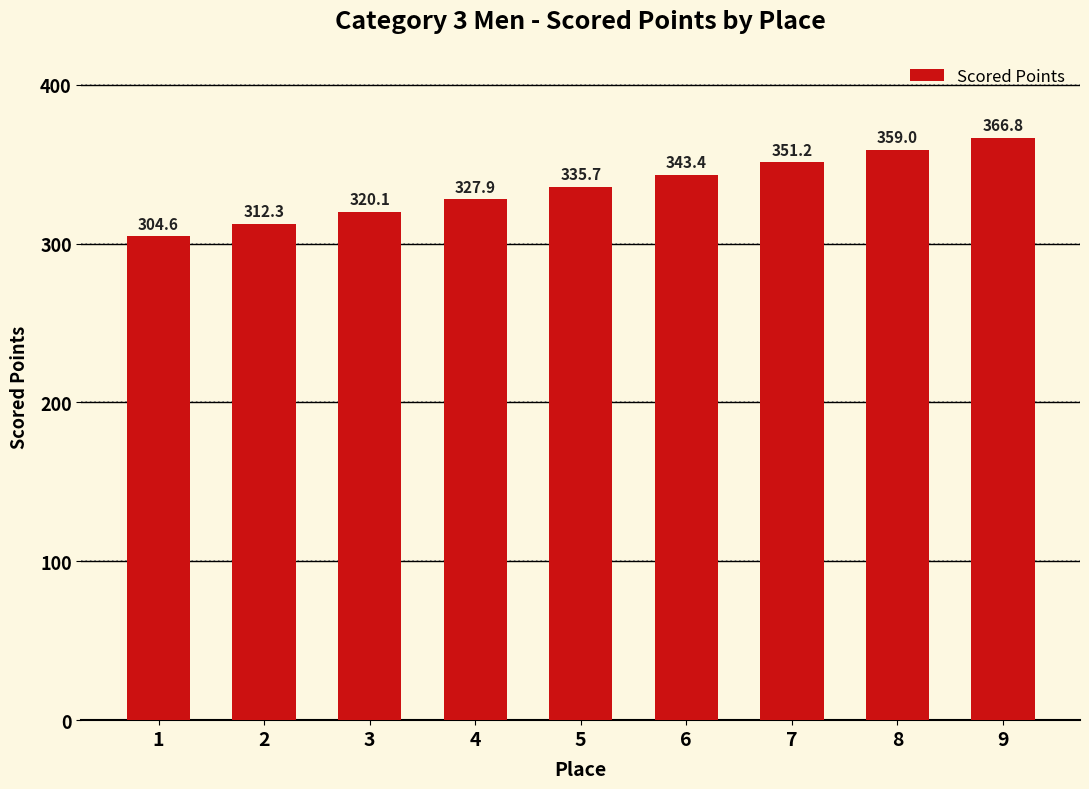

How many values exceed 335?

5